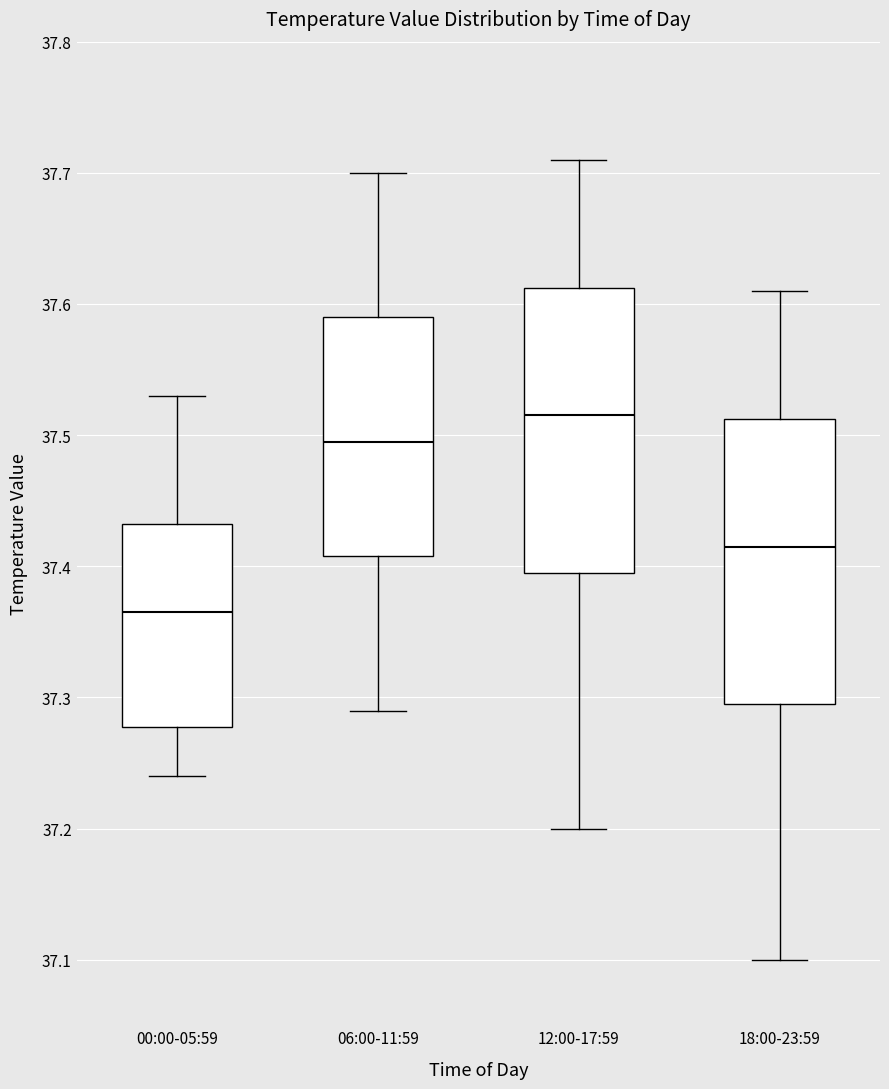

Which box has the lowest median line?

00:00-05:59